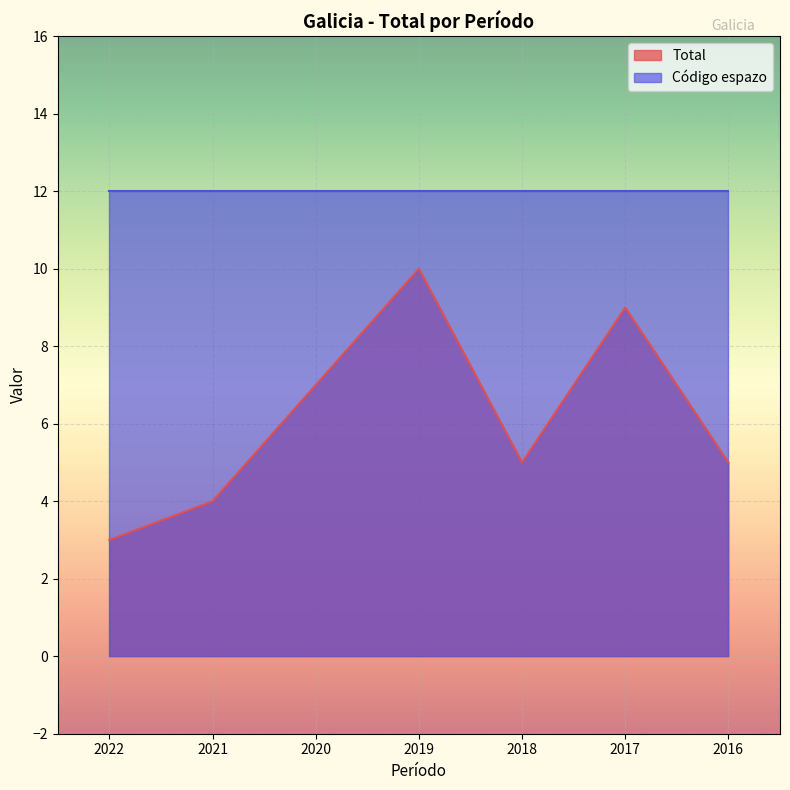

Reading right to left, extract all data points from this chart.

5	9	5	10	7	4	3